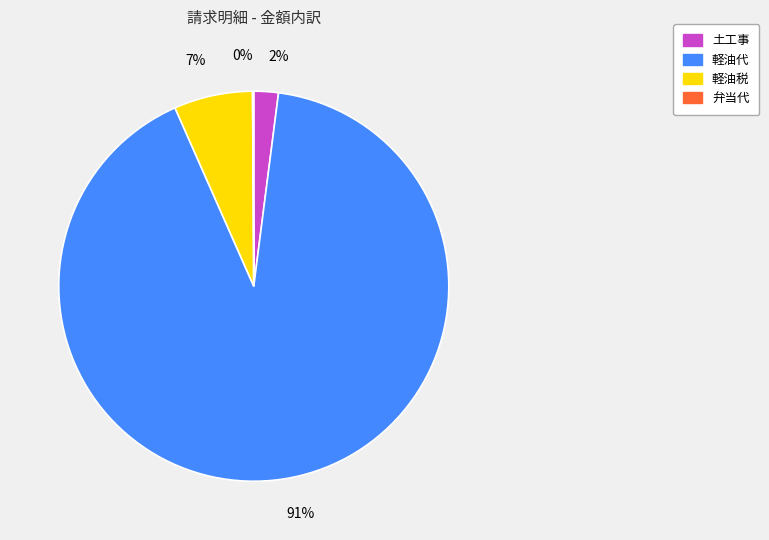

Which category has the biggest portion of the pie?

軽油代